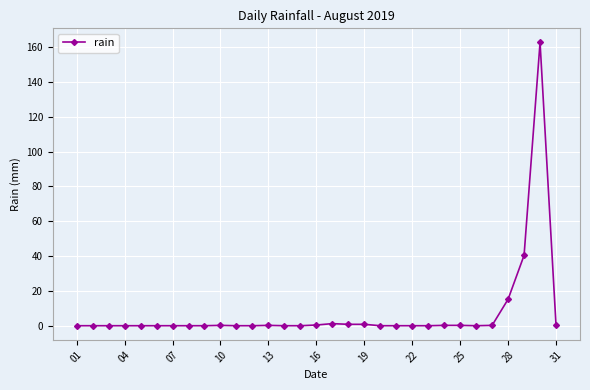

What is the sum of all values?

222.6